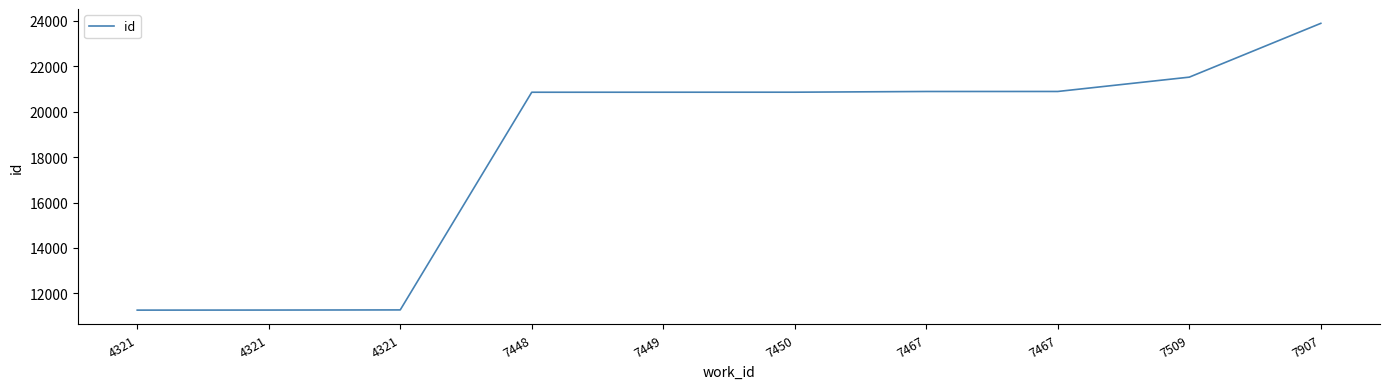

Approximately how many times larger is the value at 7450 compared to 7467?

1.0